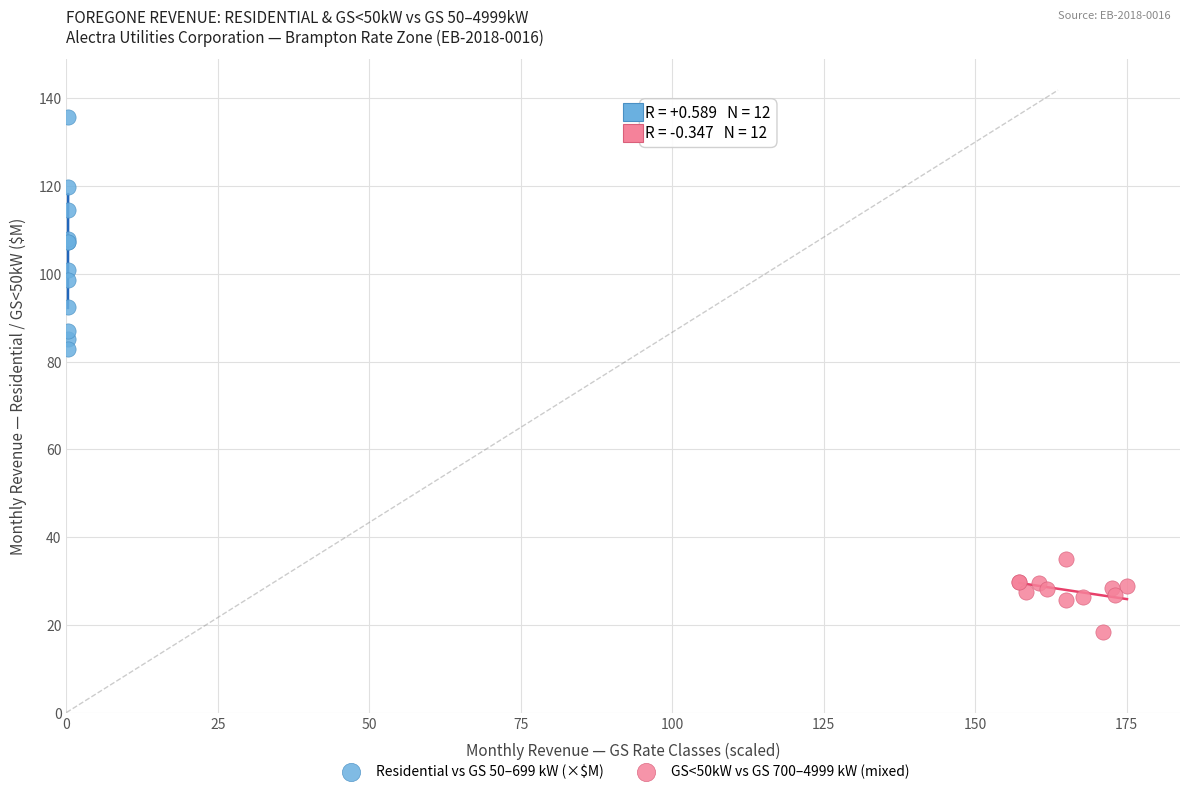

Which series has the largest Y range (max minus min)?

Residential vs GS 50–699 kW (×$M)